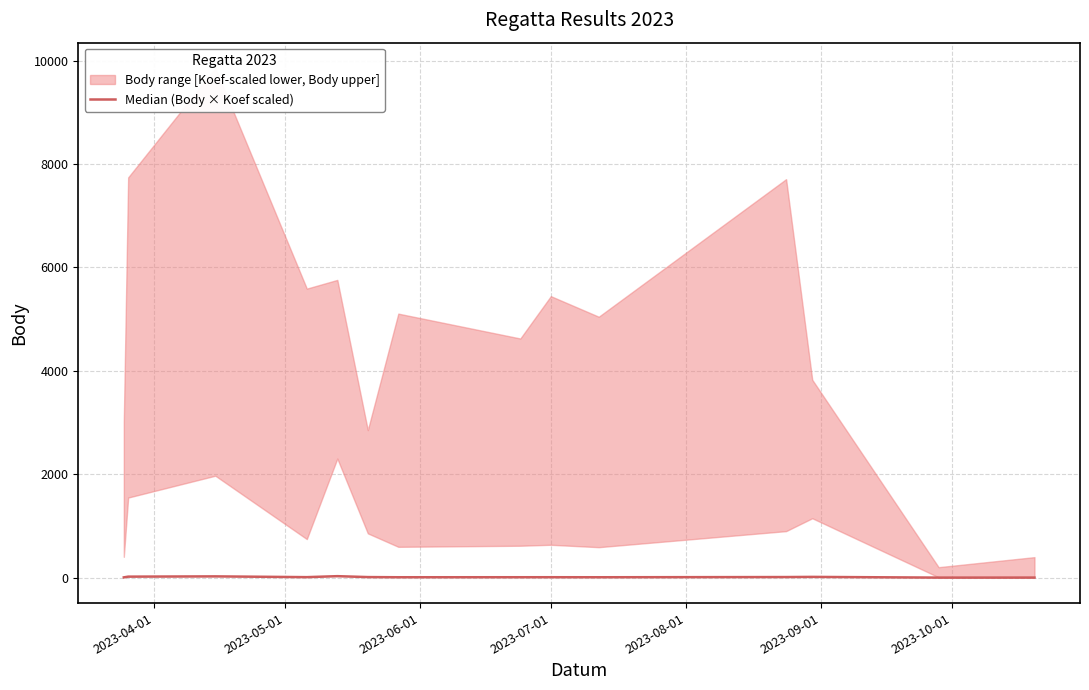

How many interior local valleys (lower than both neighbors) does the data have?

4